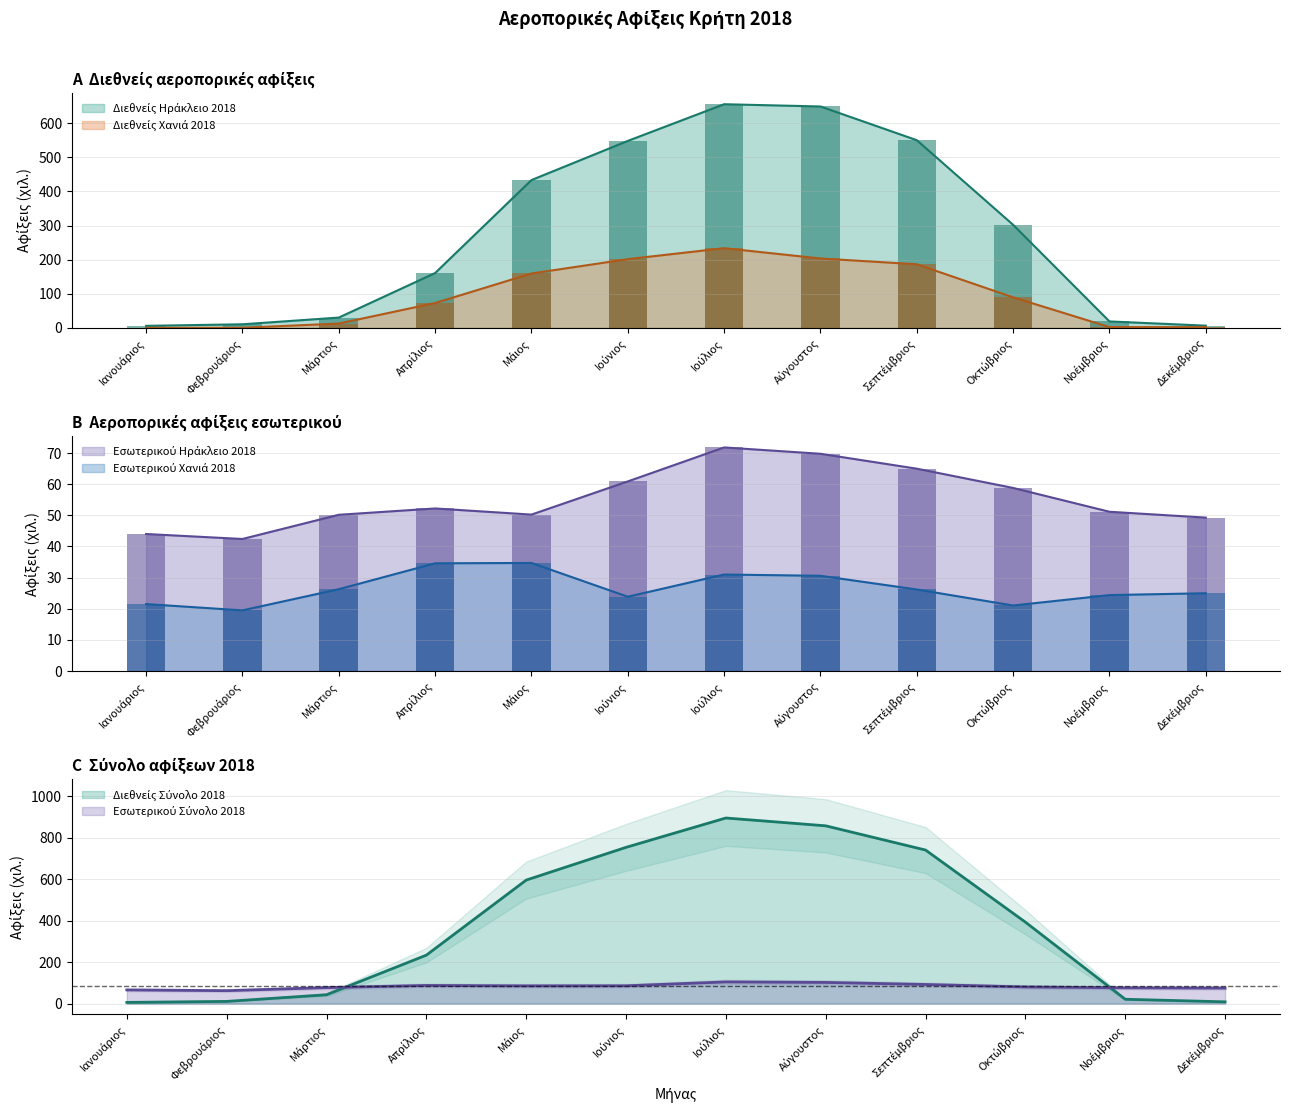

Which category has the highest value across all series?

Ιούλιος